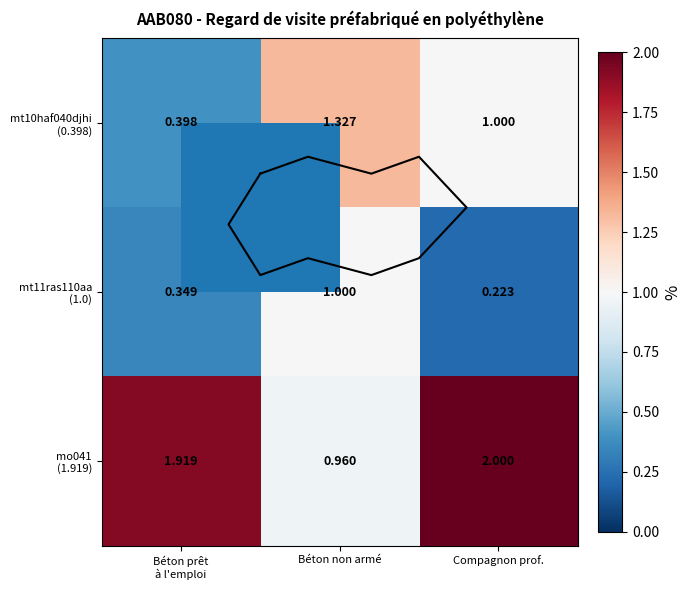

What is the difference between the mt10haf040djhi (0.398) values at Béton prêt à l'emploi and Compagnon prof.?

0.6